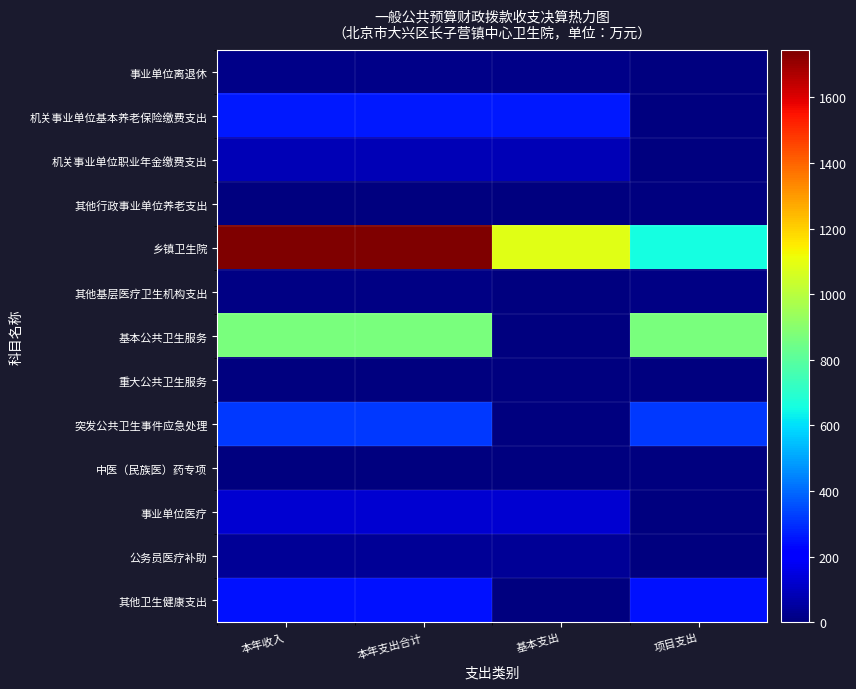

Reading left to right, transcribe all the data shown in this chart.

事业单位离退休: 本年收入=14.6	本年支出合计=14.6	基本支出=14.6	项目支出=0.0
机关事业单位基本养老保险缴费支出: 本年收入=259.9	本年支出合计=259.9	基本支出=259.9	项目支出=0.0
机关事业单位职业年金缴费支出: 本年收入=82.4	本年支出合计=82.4	基本支出=82.4	项目支出=0.0
其他行政事业单位养老支出: 本年收入=0.5	本年支出合计=0.5	基本支出=0.5	项目支出=0.0
乡镇卫生院: 本年收入=1743.8	本年支出合计=1743.8	基本支出=1089.5	项目支出=654.4
其他基层医疗卫生机构支出: 本年收入=10.1	本年支出合计=10.1	基本支出=0.0	项目支出=10.1
基本公共卫生服务: 本年收入=867.2	本年支出合计=867.2	基本支出=0.0	项目支出=867.2
重大公共卫生服务: 本年收入=6.3	本年支出合计=6.3	基本支出=0.0	项目支出=6.3
突发公共卫生事件应急处理: 本年收入=313.9	本年支出合计=313.9	基本支出=0.0	项目支出=313.9
中医（民族医）药专项: 本年收入=3.8	本年支出合计=3.8	基本支出=0.0	项目支出=3.8
事业单位医疗: 本年收入=129.2	本年支出合计=129.2	基本支出=129.2	项目支出=0.0
公务员医疗补助: 本年收入=39.5	本年支出合计=39.5	基本支出=39.5	项目支出=0.0
其他卫生健康支出: 本年收入=246.4	本年支出合计=246.4	基本支出=0.0	项目支出=246.4